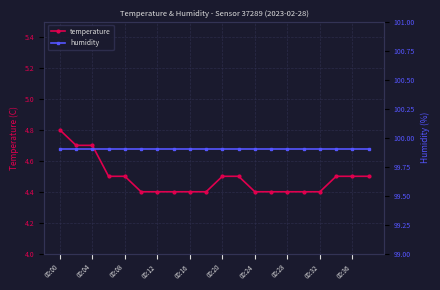

What is the greatest value displayed?

99.9